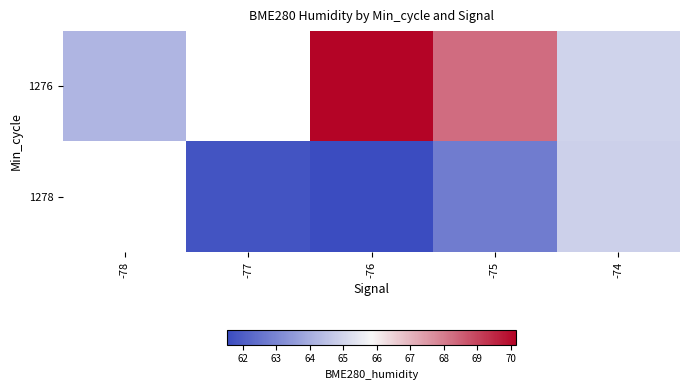

Read the 1278 value at -76.

61.5